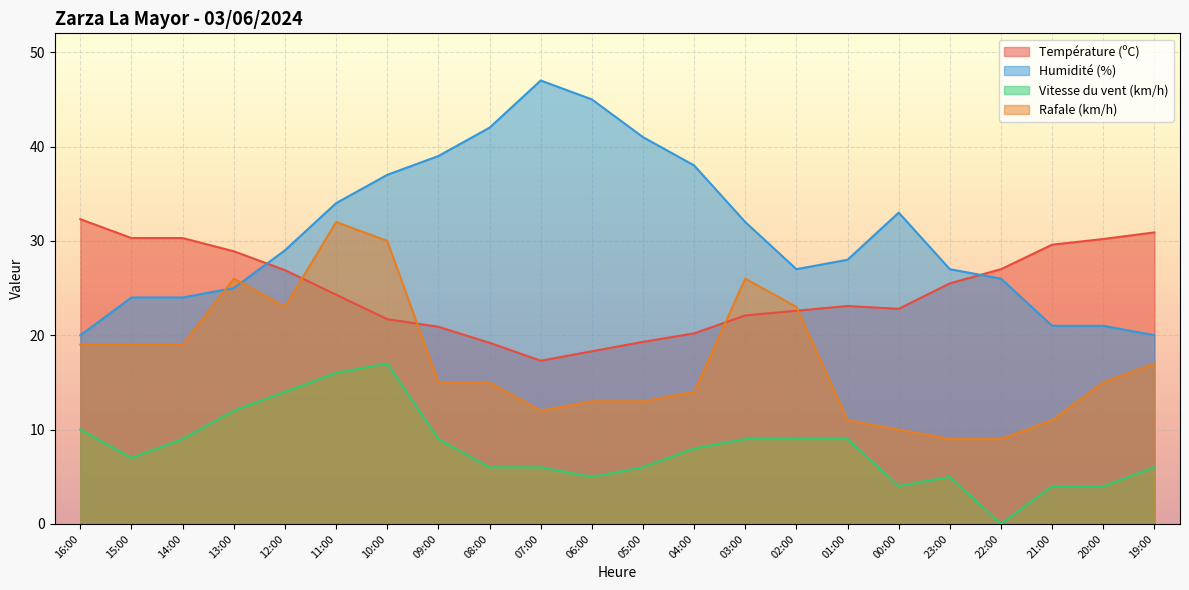

At which category is the sum across all series the highest?

11:00